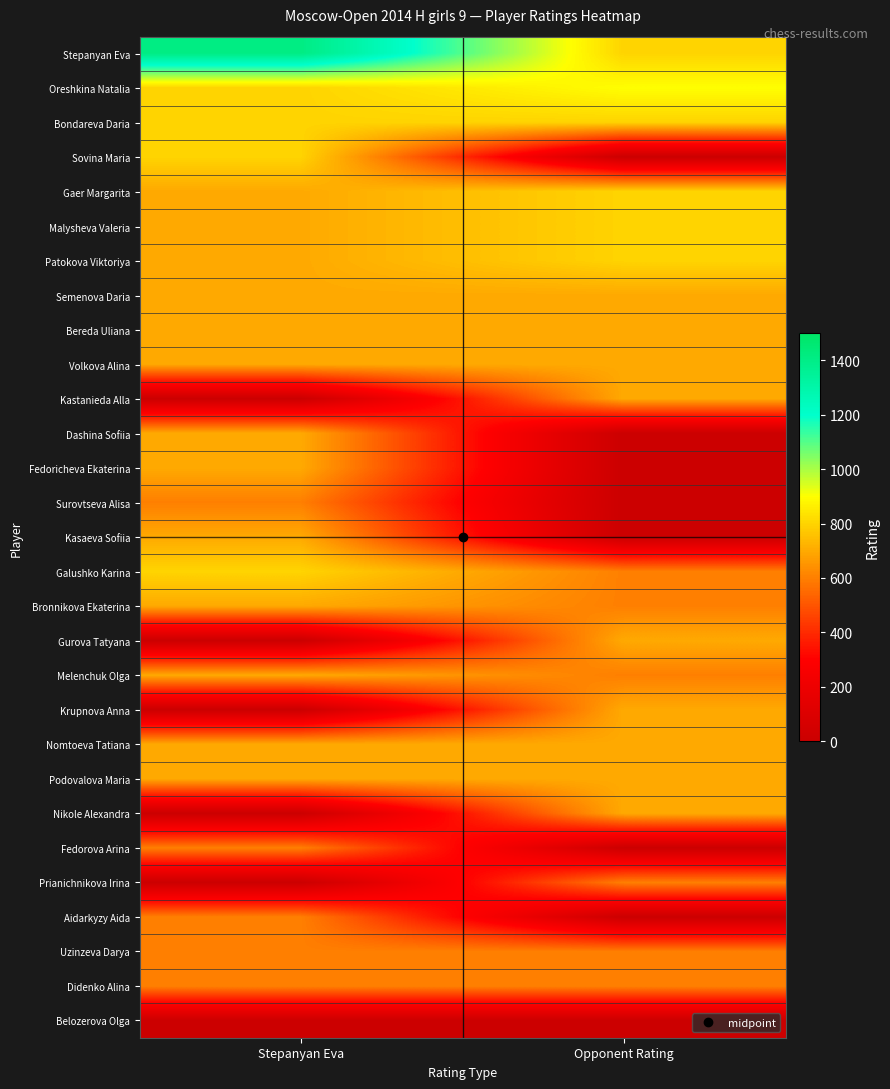

Reading left to right, transcribe all the data shown in this chart.

Stepanyan Eva: Stepanyan Eva=1412	Opponent Rating=800
Oreshkina Natalia: Stepanyan Eva=800	Opponent Rating=900
Bondareva Daria: Stepanyan Eva=800	Opponent Rating=800
Sovina Maria: Stepanyan Eva=800	Opponent Rating=0
Gaer Margarita: Stepanyan Eva=700	Opponent Rating=800
Malysheva Valeria: Stepanyan Eva=700	Opponent Rating=800
Patokova Viktoriya: Stepanyan Eva=700	Opponent Rating=800
Semenova Daria: Stepanyan Eva=700	Opponent Rating=700
Bereda Uliana: Stepanyan Eva=700	Opponent Rating=700
Volkova Alina: Stepanyan Eva=700	Opponent Rating=700
Kastanieda Alla: Stepanyan Eva=0	Opponent Rating=700
Dashina Sofiia: Stepanyan Eva=700	Opponent Rating=0
Fedoricheva Ekaterina: Stepanyan Eva=700	Opponent Rating=0
Surovtseva Alisa: Stepanyan Eva=600	Opponent Rating=0
Kasaeva Sofiia: Stepanyan Eva=700	Opponent Rating=0
Galushko Karina: Stepanyan Eva=800	Opponent Rating=600
Bronnikova Ekaterina: Stepanyan Eva=700	Opponent Rating=600
Gurova Tatyana: Stepanyan Eva=0	Opponent Rating=700
Melenchuk Olga: Stepanyan Eva=700	Opponent Rating=600
Krupnova Anna: Stepanyan Eva=0	Opponent Rating=700
Nomtoeva Tatiana: Stepanyan Eva=700	Opponent Rating=700
Podovalova Maria: Stepanyan Eva=700	Opponent Rating=700
Nikole Alexandra: Stepanyan Eva=0	Opponent Rating=700
Fedorova Arina: Stepanyan Eva=600	Opponent Rating=0
Prianichnikova Irina: Stepanyan Eva=0	Opponent Rating=600
Aidarkyzy Aida: Stepanyan Eva=600	Opponent Rating=0
Uzinzeva Darya: Stepanyan Eva=600	Opponent Rating=600
Didenko Alina: Stepanyan Eva=600	Opponent Rating=600
Belozerova Olga: Stepanyan Eva=0	Opponent Rating=0